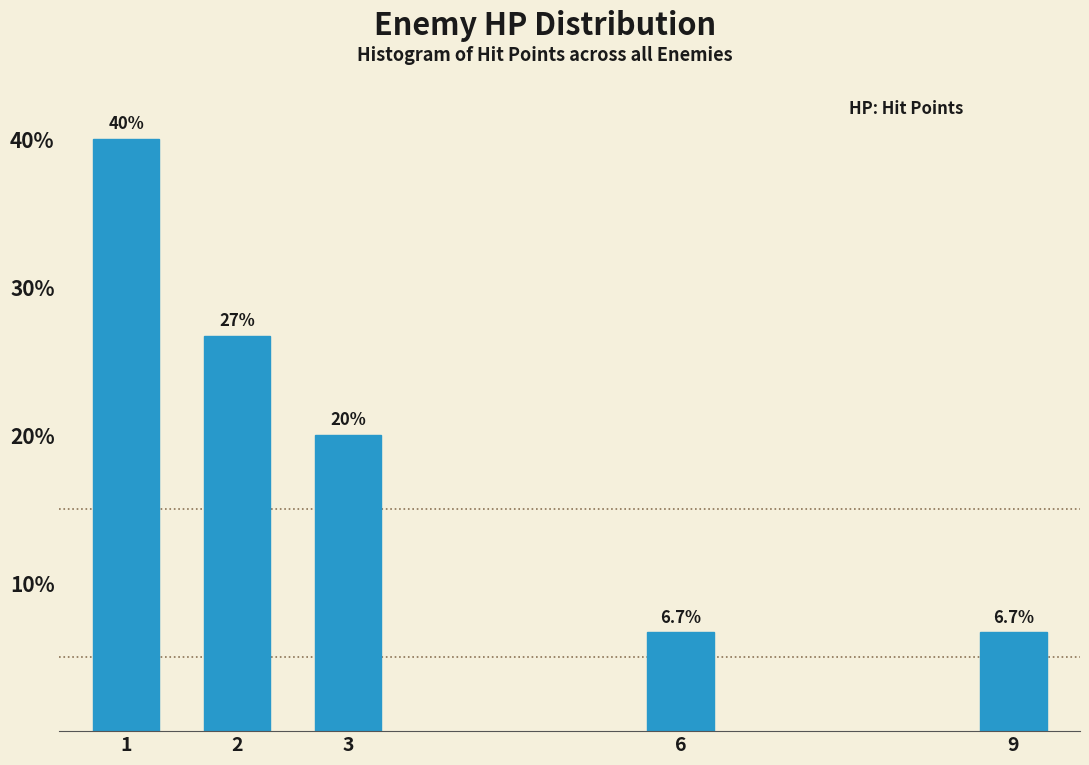

Reading right to left, list all the values displayed in this chart.

9=6.7	6=6.7	3=20.0	2=26.7	1=40.0